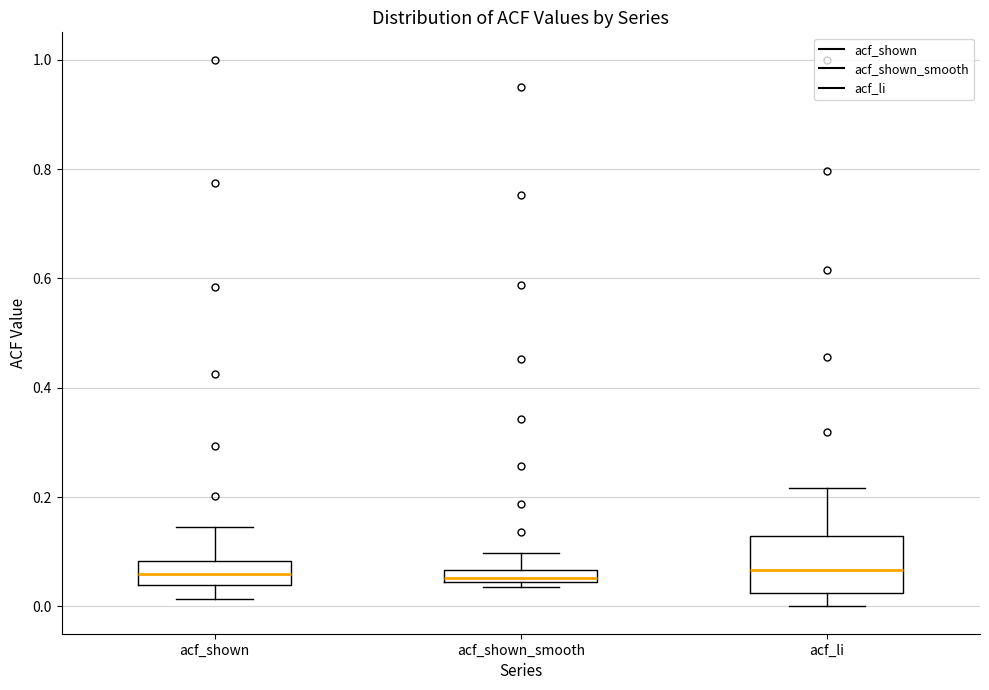

Where does the upper whisker of the box for acf_shown_smooth end on the y-axis? The values are not printed on the chart, so give them approximately, as read against the axis.

0.10